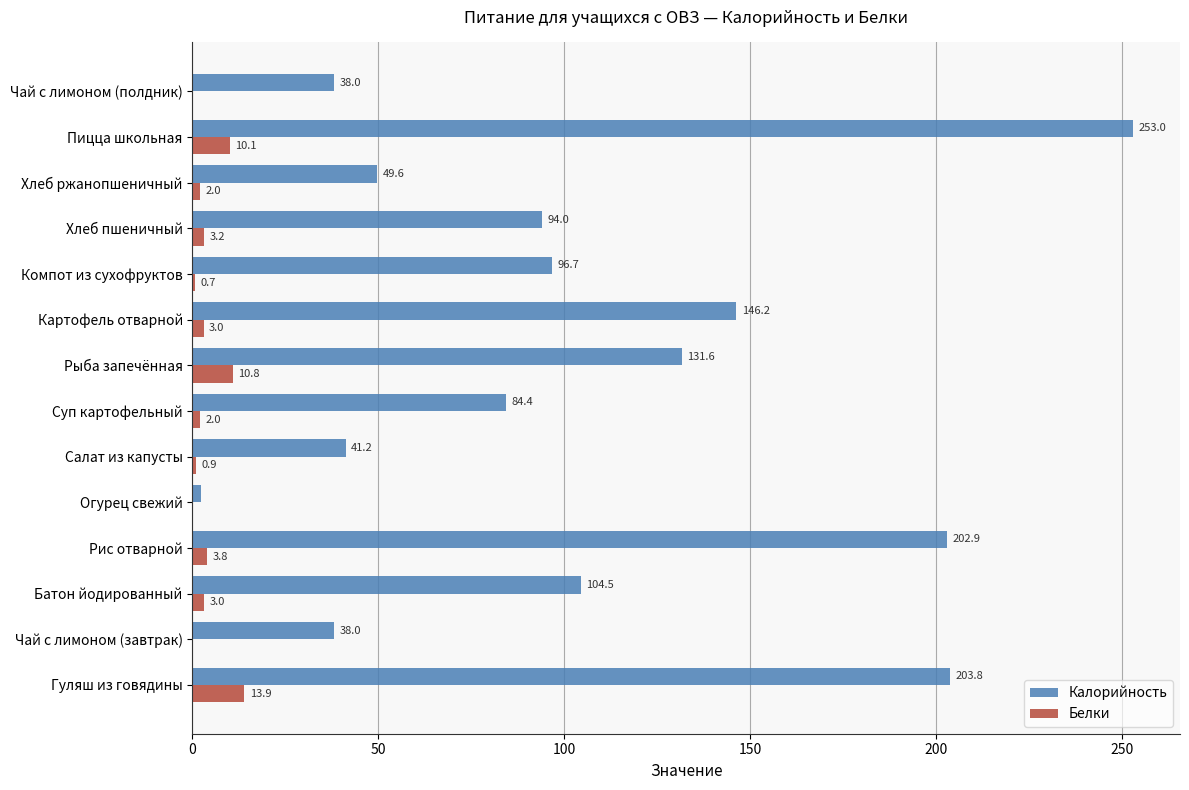

What is the sum of all Калорийность values?

1486.3